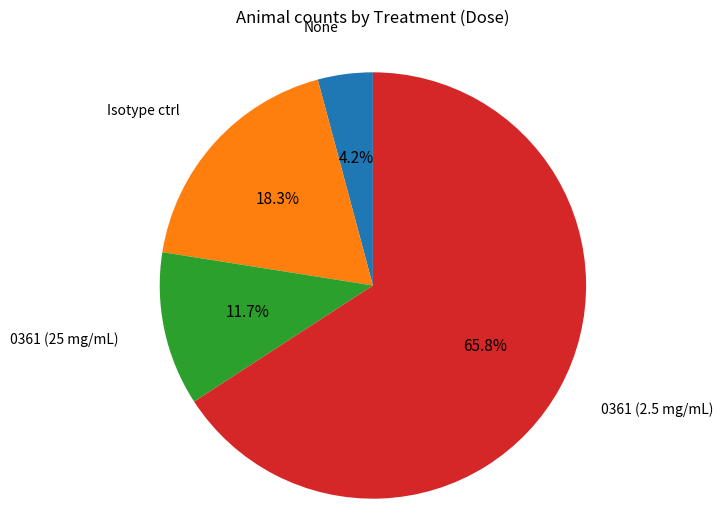

Between 0361 (25 mg/mL) and 0361 (2.5 mg/mL), which is larger?

0361 (2.5 mg/mL)